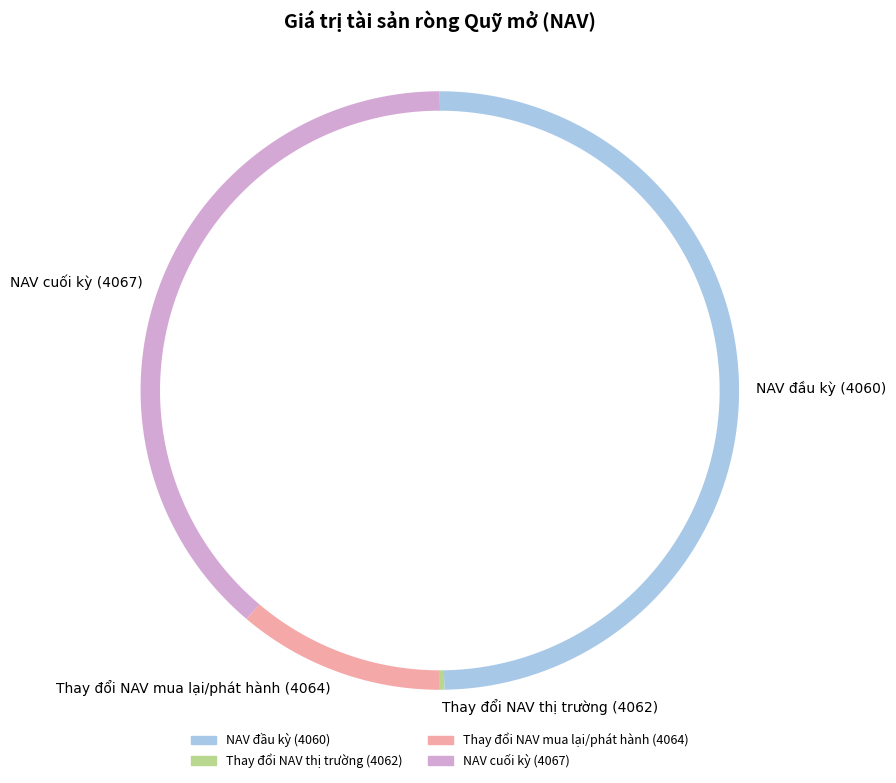

To the nearest percent, what is the average slice percentage?

25%